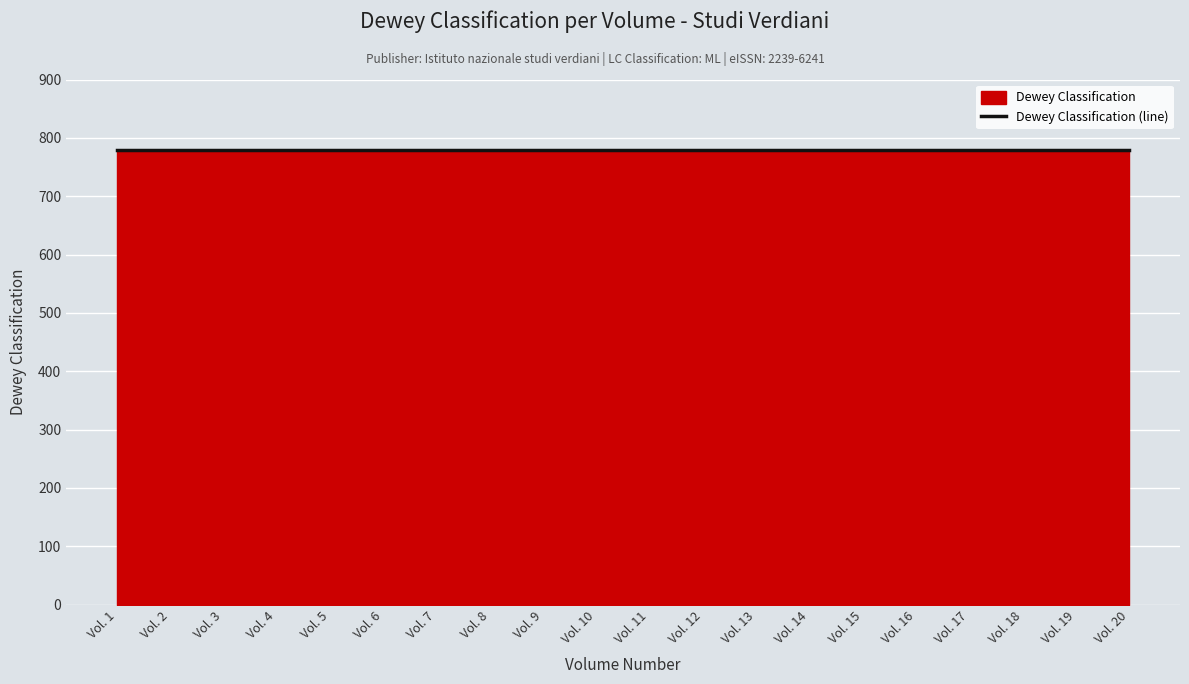

True or false: Casalini ID (scaled) and Dewey Classification cross at least once.

False